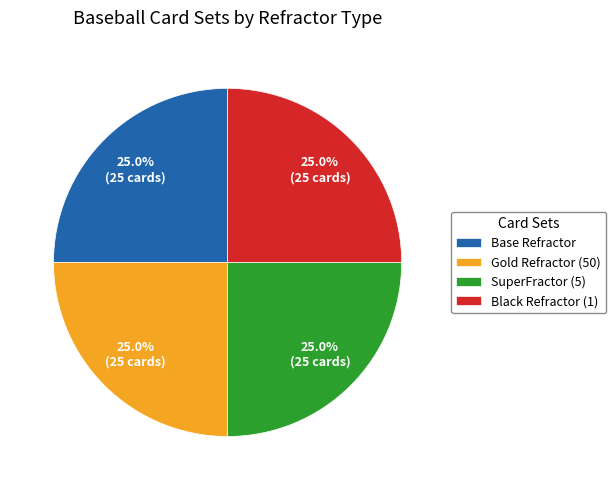

What is the total percentage of SuperFractor (5) and Base Refractor?

50.0%